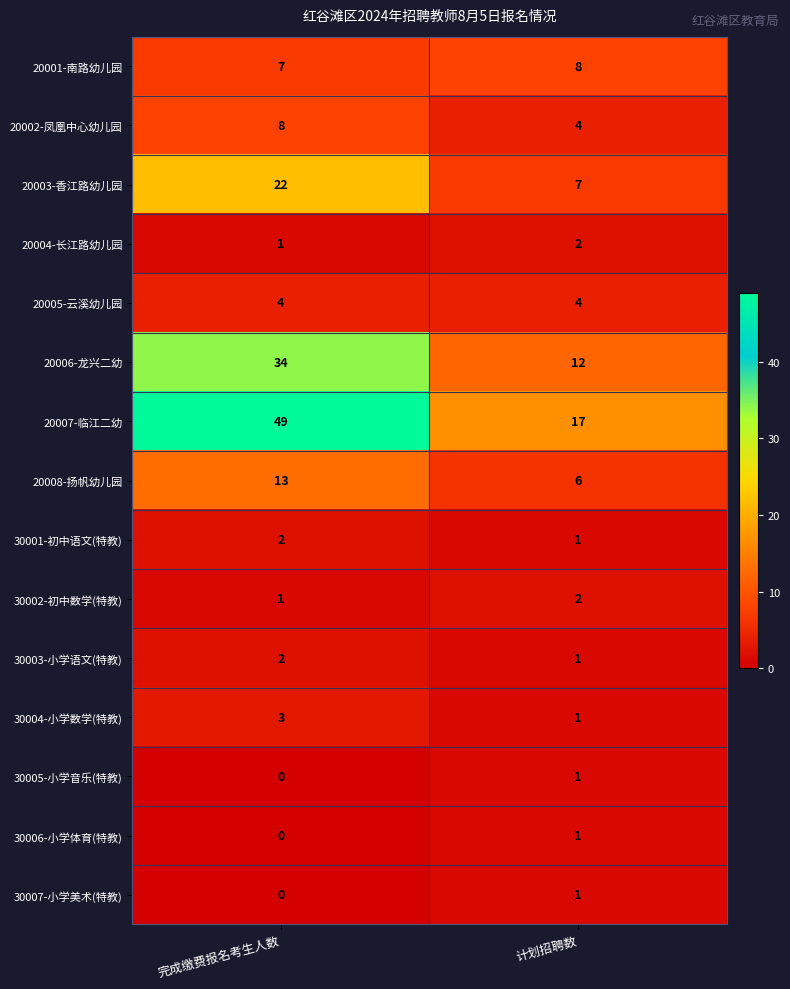

What is the sum of the 20006-龙兴二幼 values at 完成缴费报名考生人数 and 计划招聘数?

46